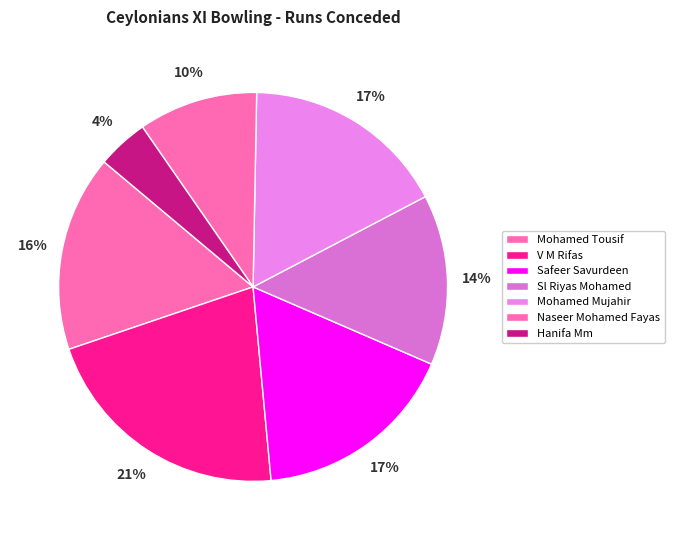

To the nearest percent, what is the difference between the largest and smallest slice percentages?

17%